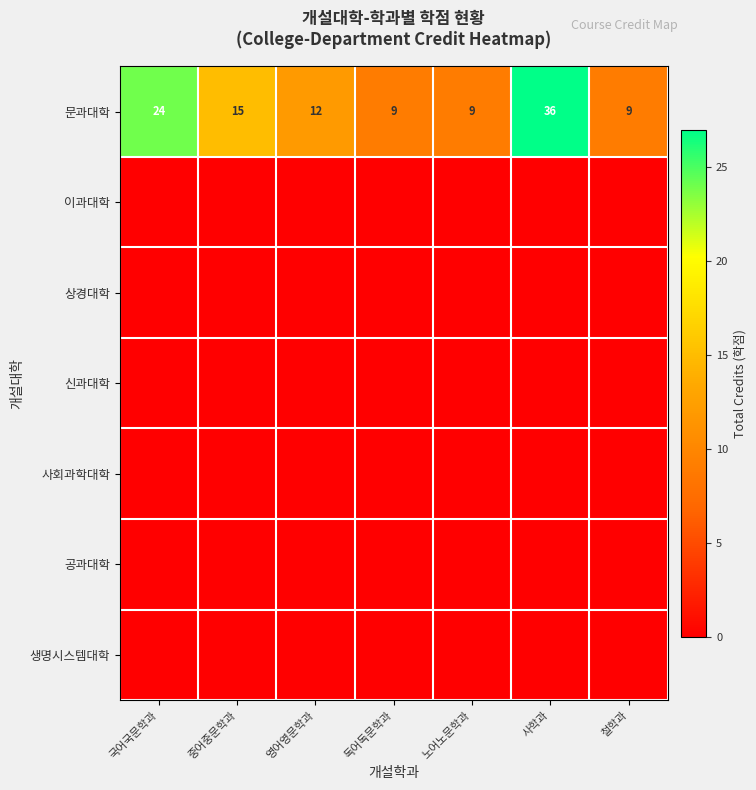

The value of 문과대학 at 독어독문학과 is 9. True or false?

True